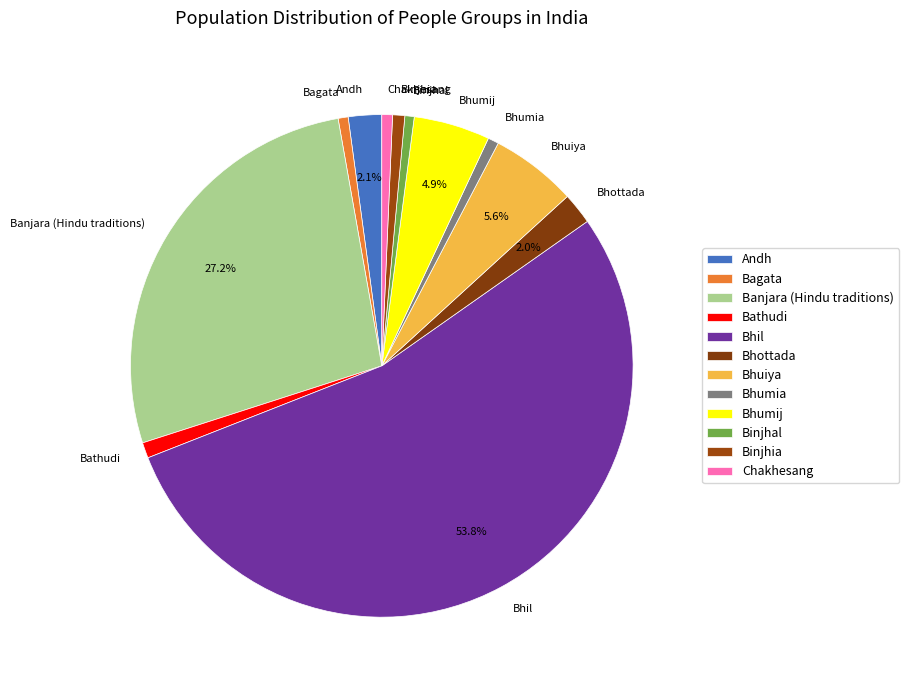

To the nearest percent, what is the difference between the Bhottada and Binjhal slice percentages?

1%